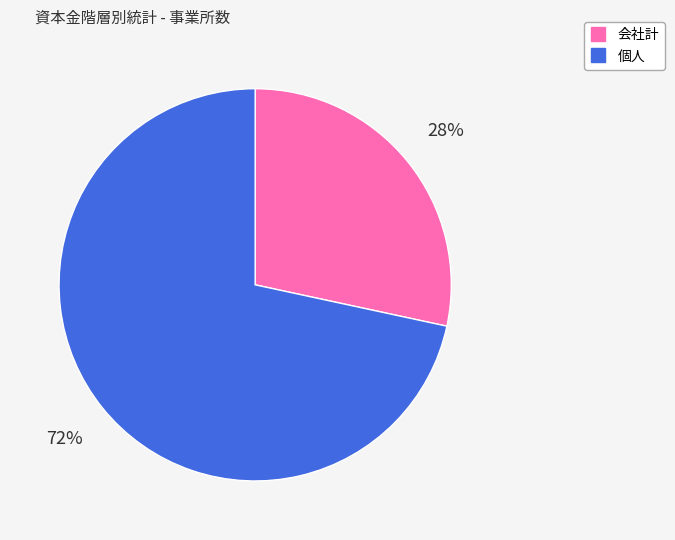

Is there a majority slice in this chart?

Yes